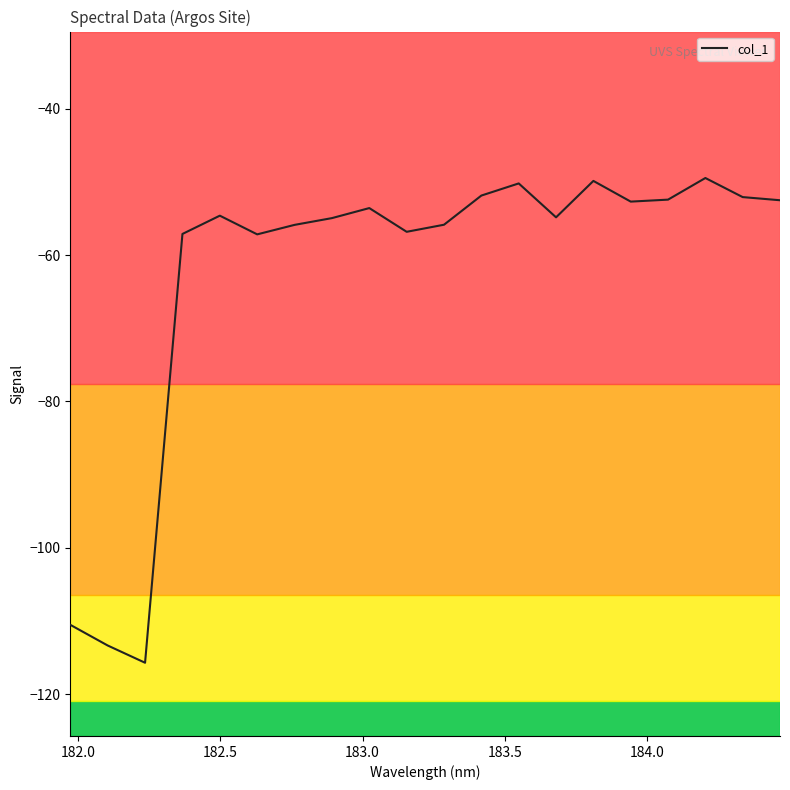

Count the number of data series in this chart.

1